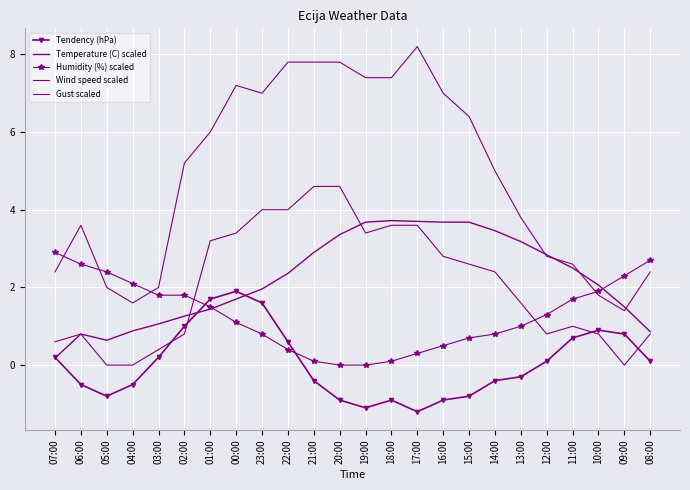

True or false: Gust scaled has more than 2 interior local peaks.

True